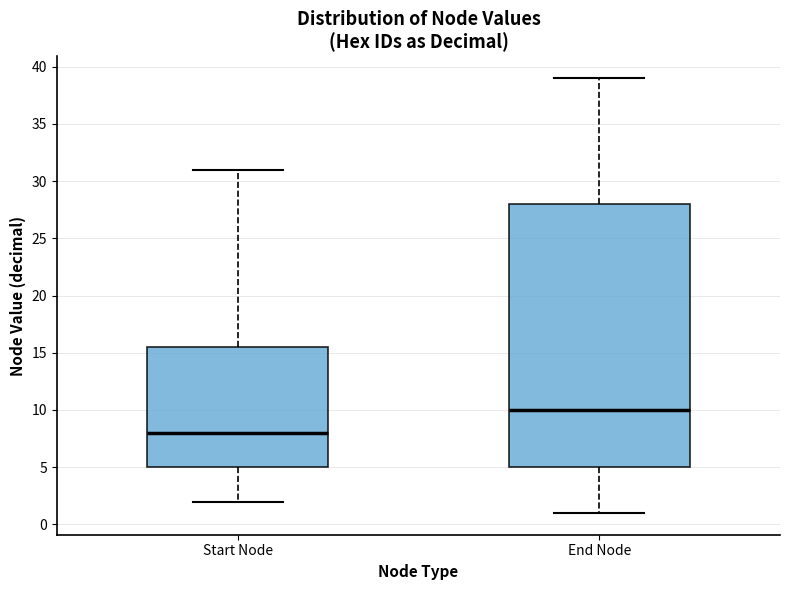

Comparing the boxes themselves (not the whiskers), which one is the tallest?

End Node